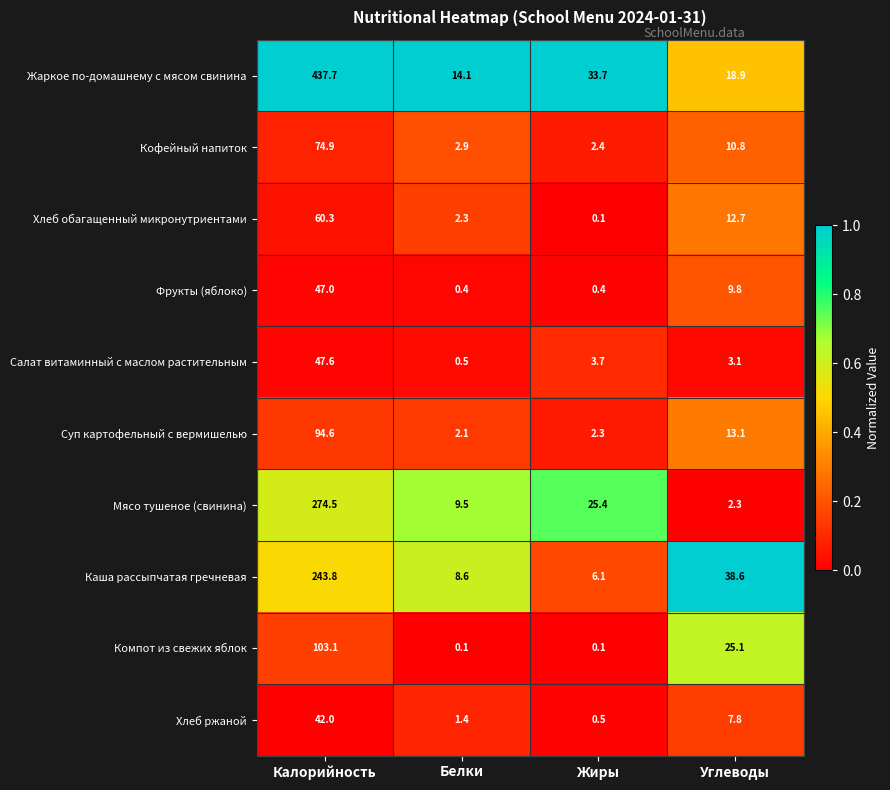

How many data points does each series have?

4